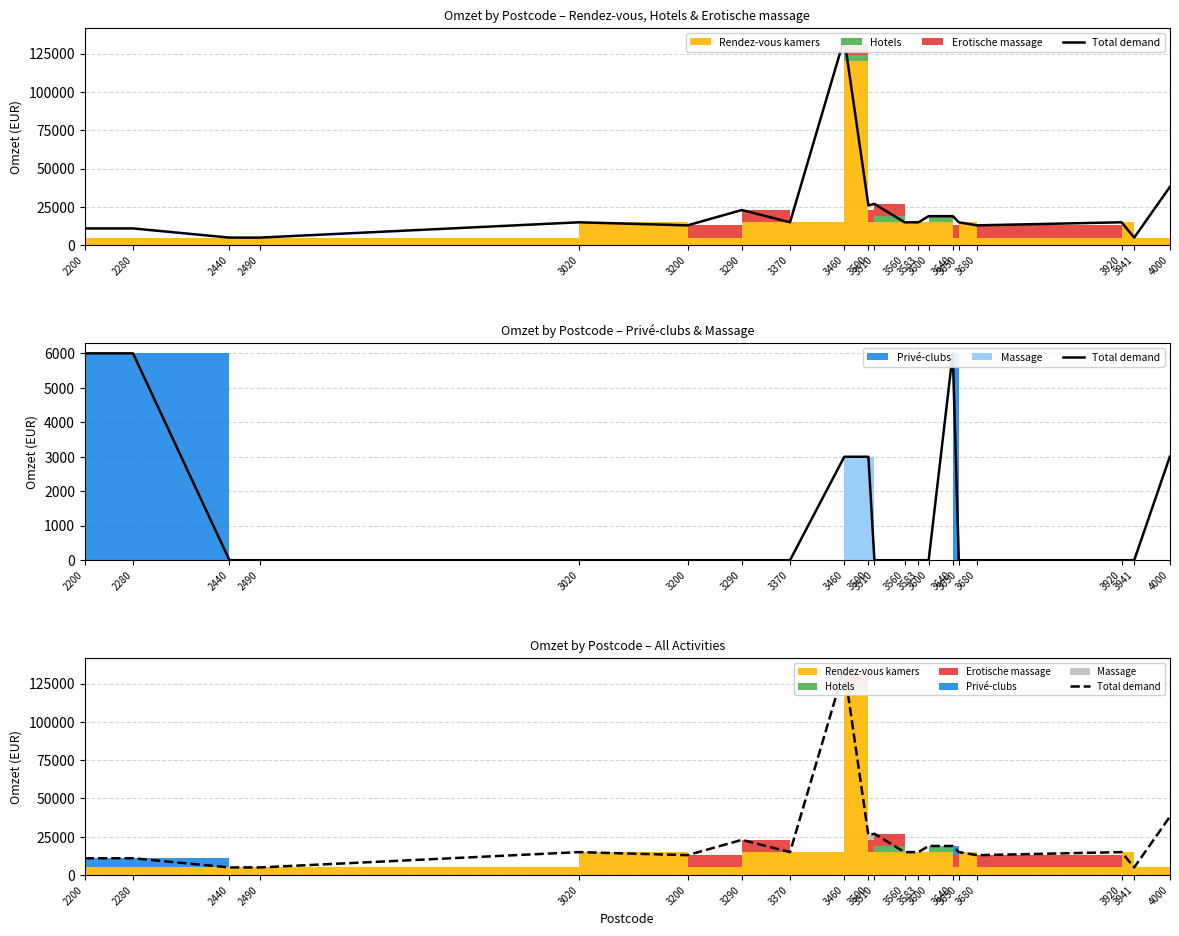

True or false: the data shows 14689 at 2280.

False